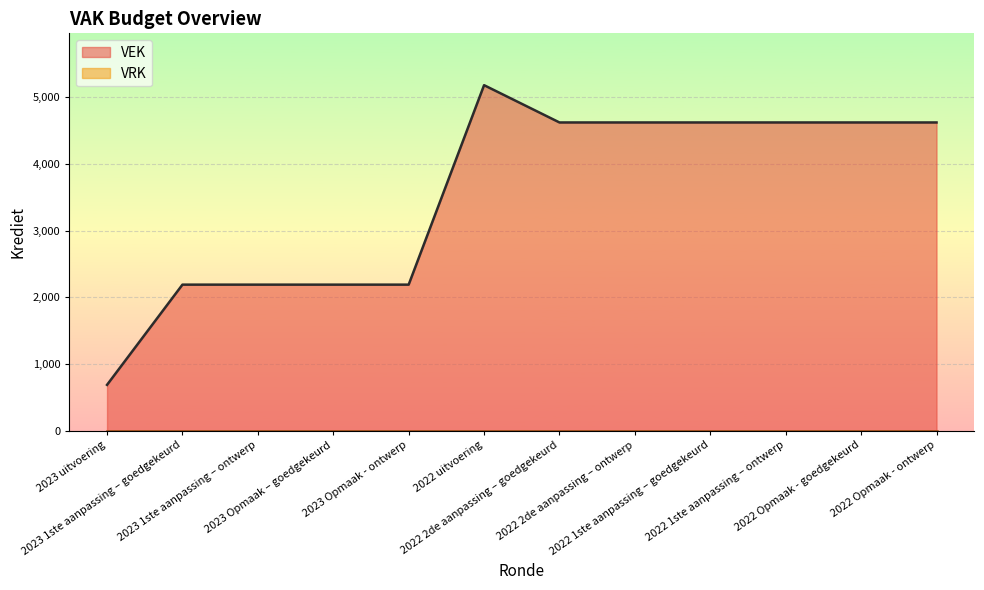

What position from the right is 2022 2de aanpassing – goedgekeurd?

6